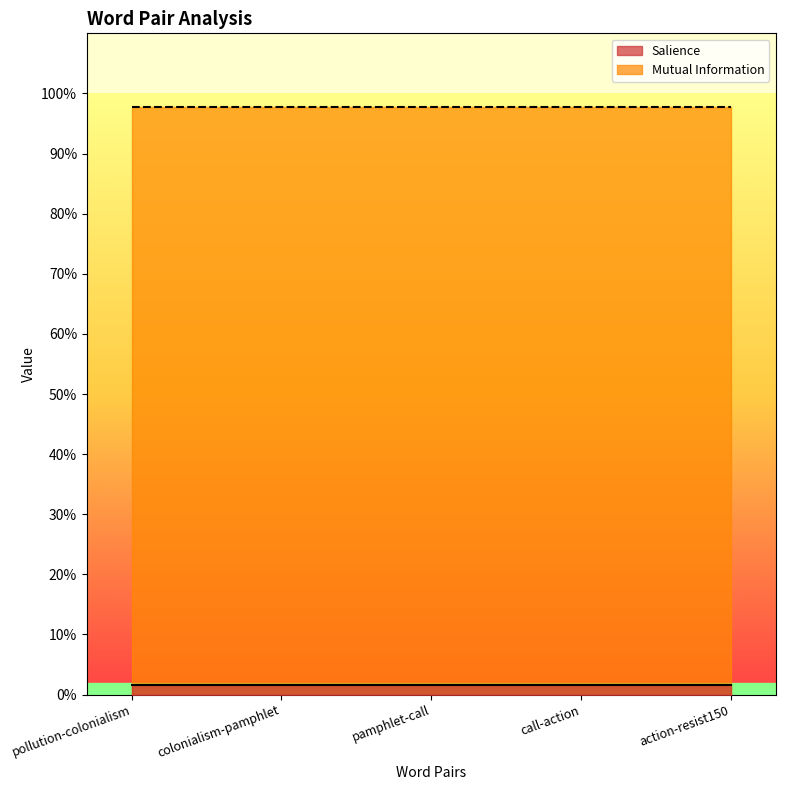

True or false: Mutual Information and Salience intersect in this chart.

False